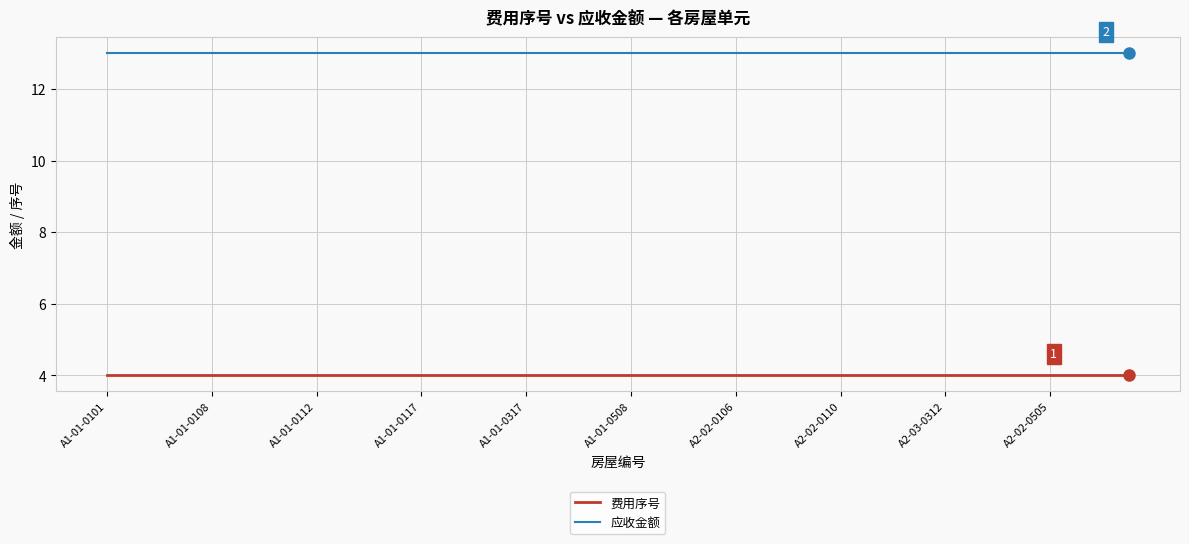

Which series has the largest total across all categories?

应收金额